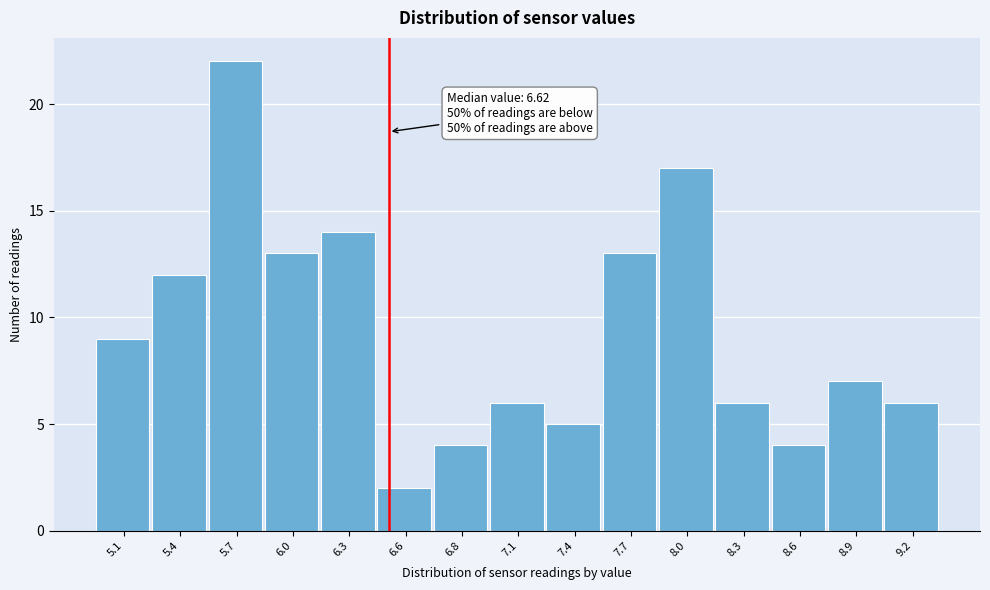

Reading left to right, extract all data points from this chart.

5.1=9	5.4=12	5.7=22	6.0=13	6.3=14	6.6=2	6.8=4	7.1=6	7.4=5	7.7=13	8.0=17	8.3=6	8.6=4	8.9=7	9.2=6